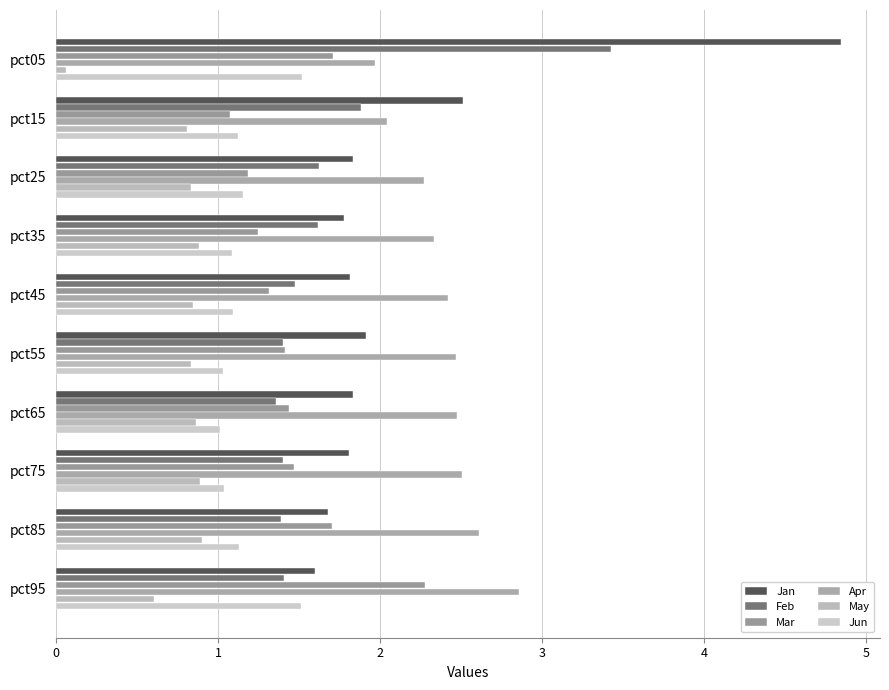

Rank the series by their maximum value, from highest to lowest.

Jan, Feb, Apr, Mar, Jun, May